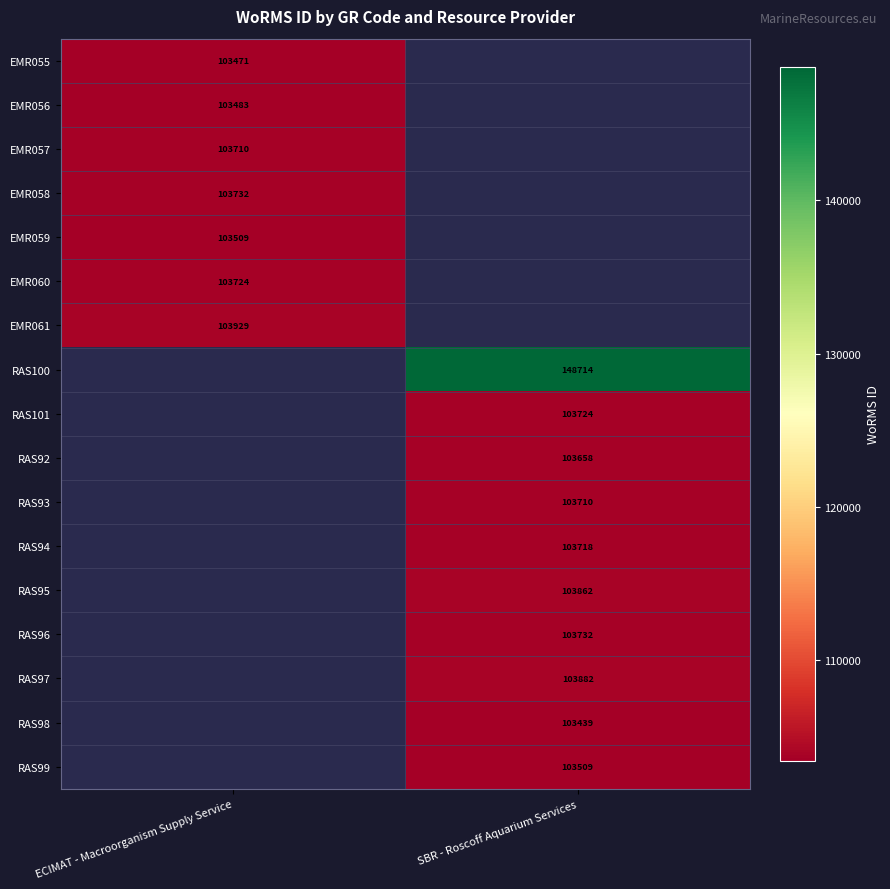

What is the maximum value shown in the chart?

148714.0